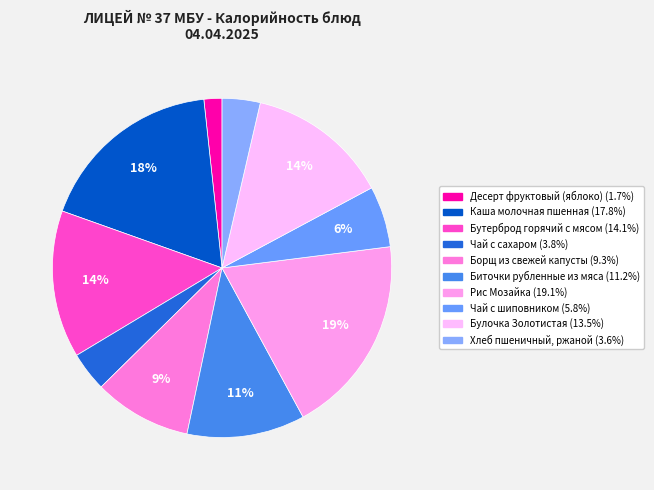

Count the number of slices in the pie.

10